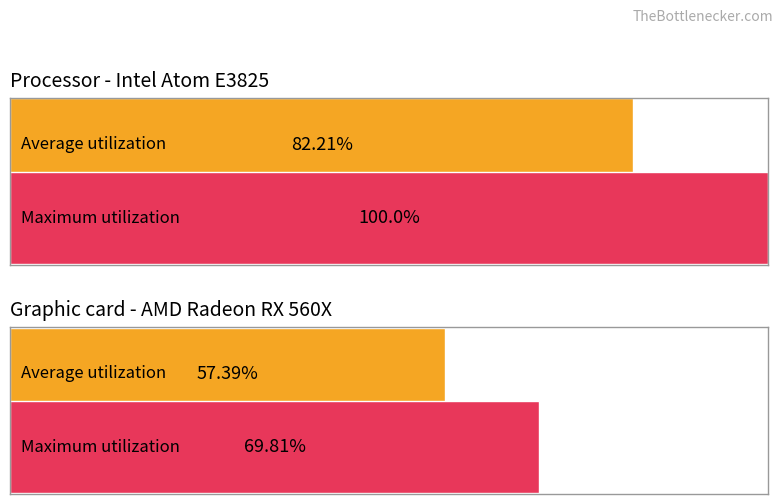

List the series in order of their peak value, lowest first.

Average utilization, Maximum utilization